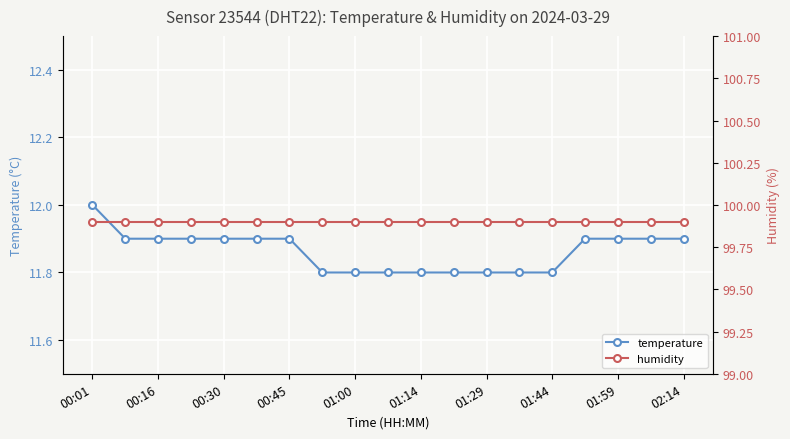

True or false: temperature has a value of 20.6 at 01:14.

False